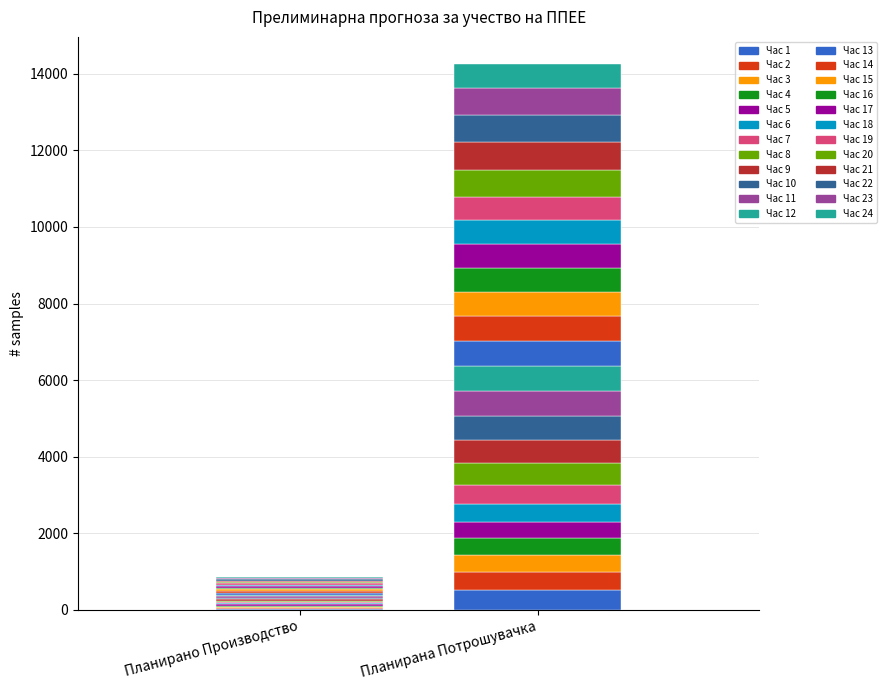

Is the value of Учество по MWh at 7 greater than the value of Планирано Производство од ППЕЕ at 21?

No